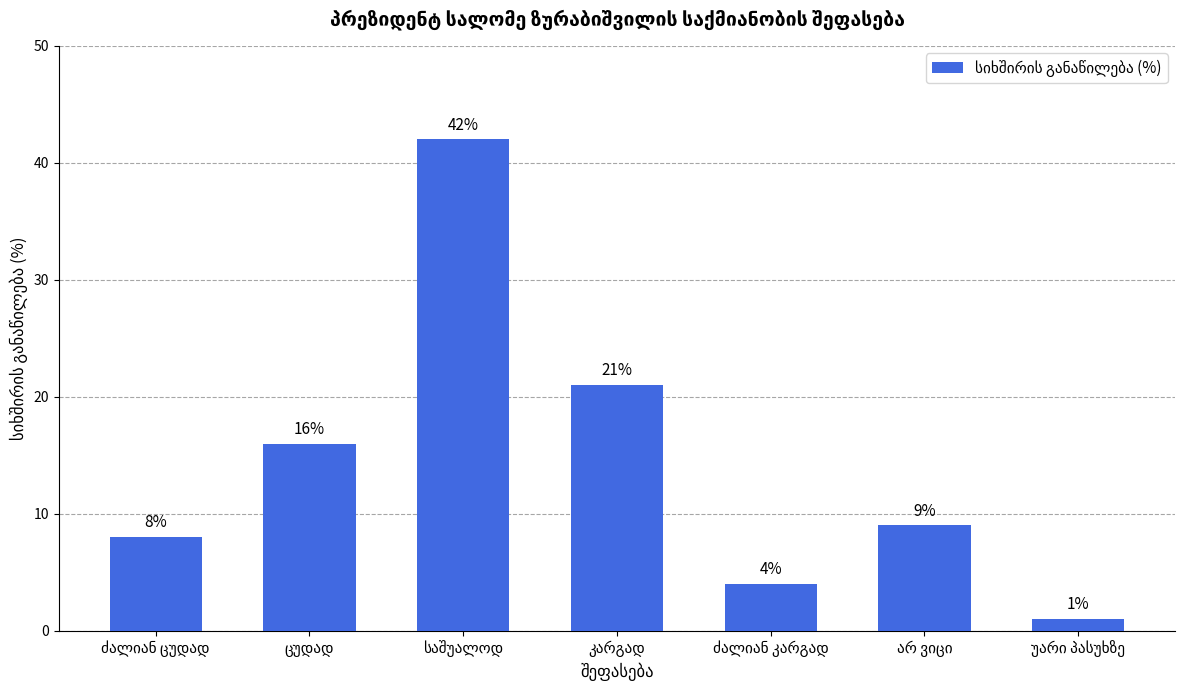

Are the bars grouped side by side (vs. stacked)?

No